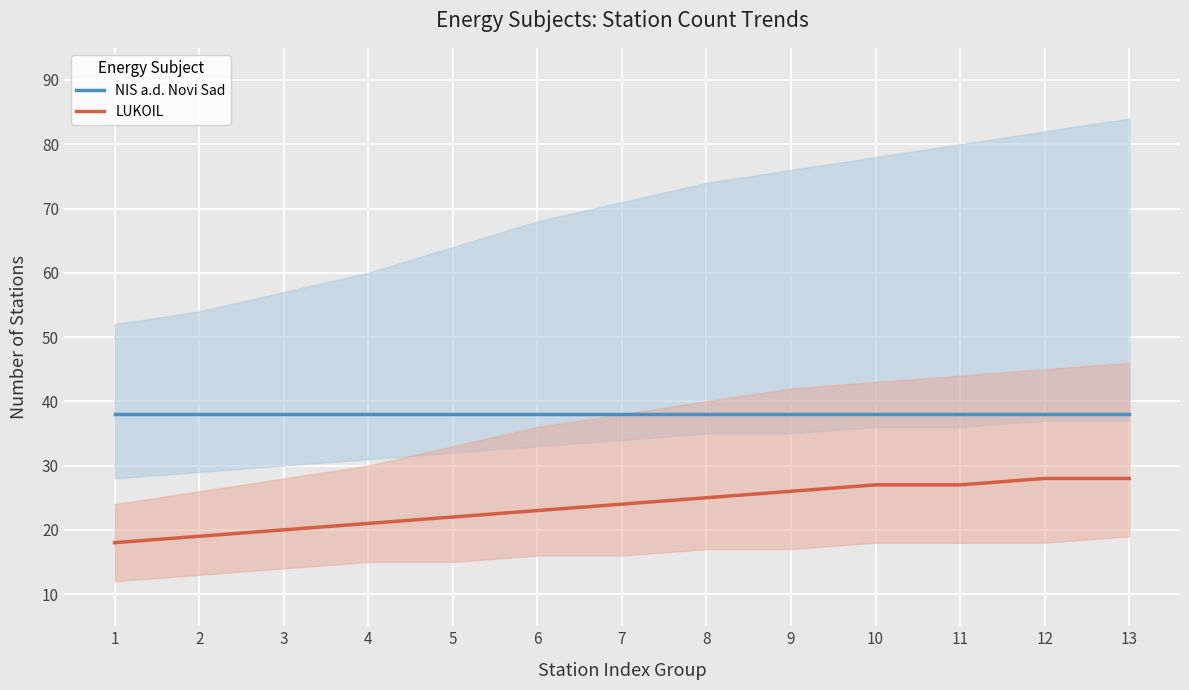

The value of LUKOIL at 9 is 41. True or false?

False